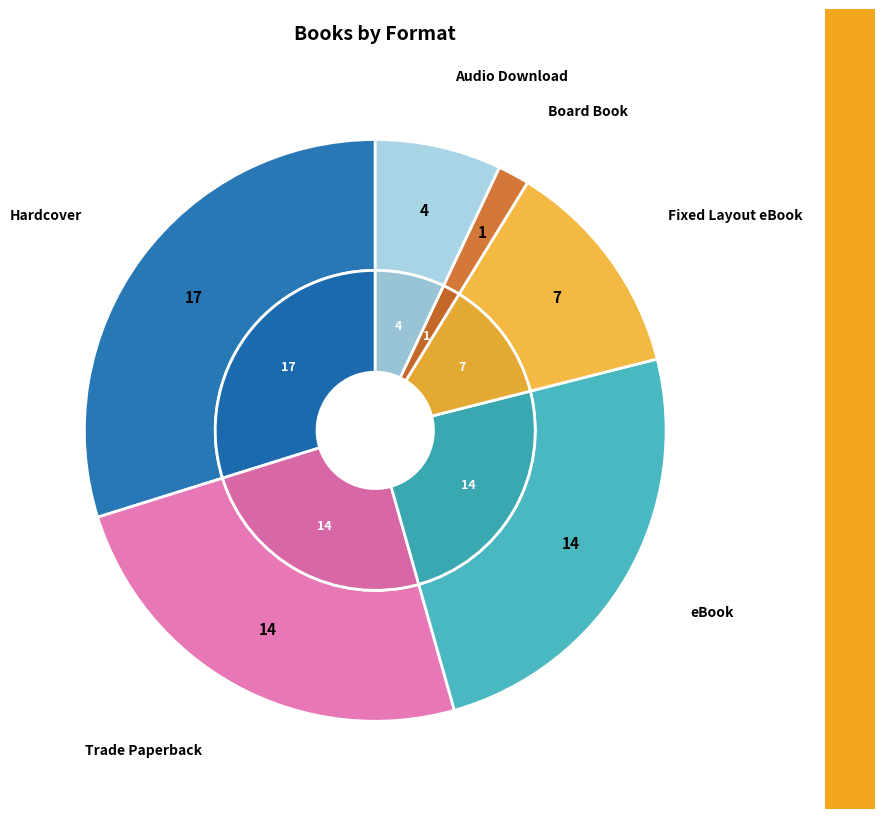

How many slices are in this pie chart?

6